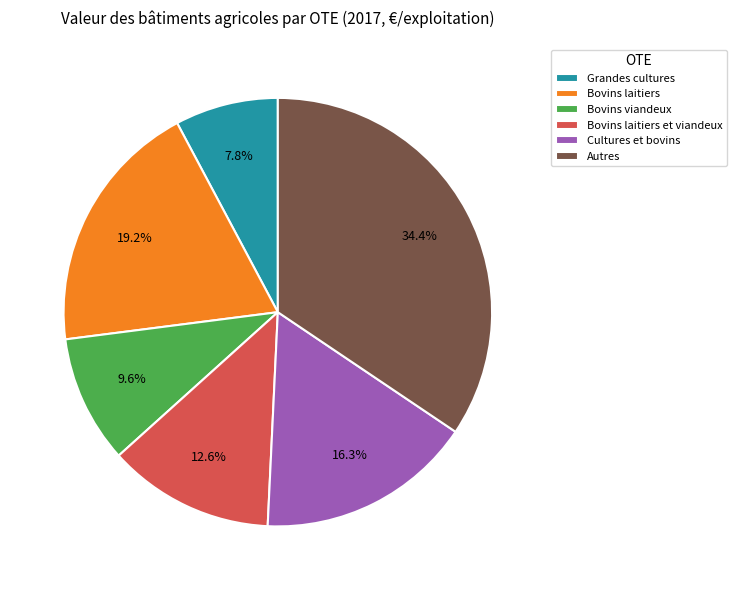

To the nearest percent, what percentage of the pie is Grandes cultures?

8%